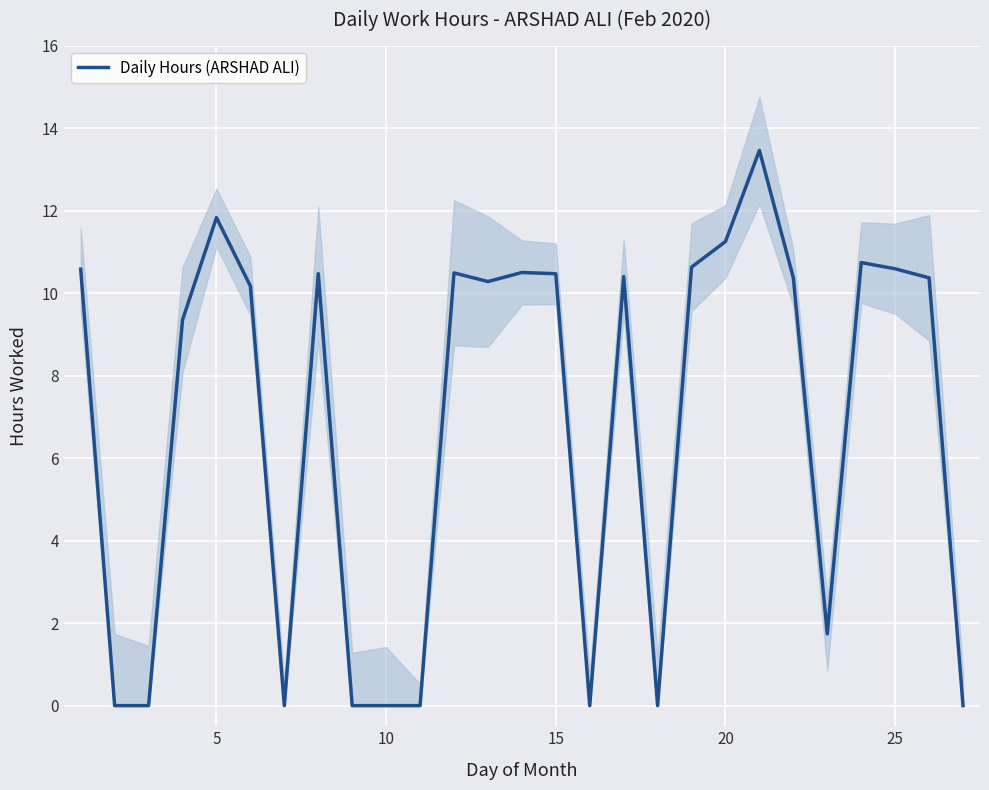

True or false: Daily Hours (ARSHAD ALI) has a value of 0.0 at 10.

True